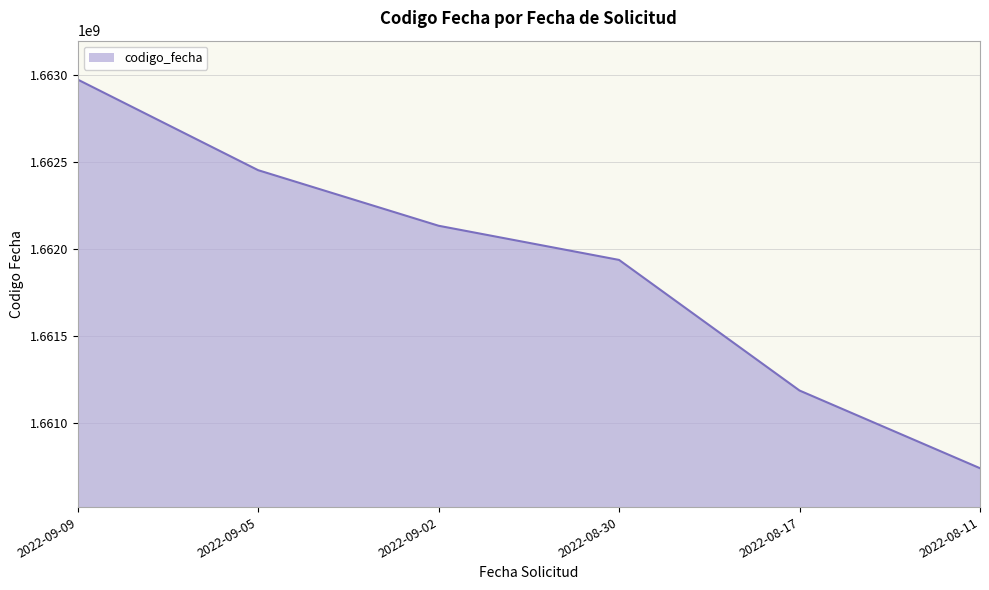

Approximately how many times larger is the value at 2022-09-02 compared to 2022-08-11?

1.0